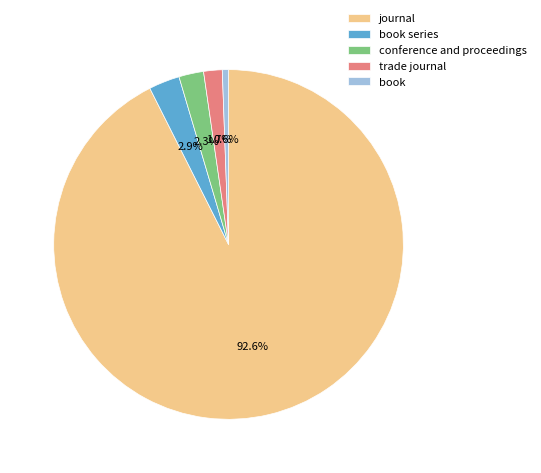

Approximately how many times larger is the value at book series compared to trade journal?

1.7